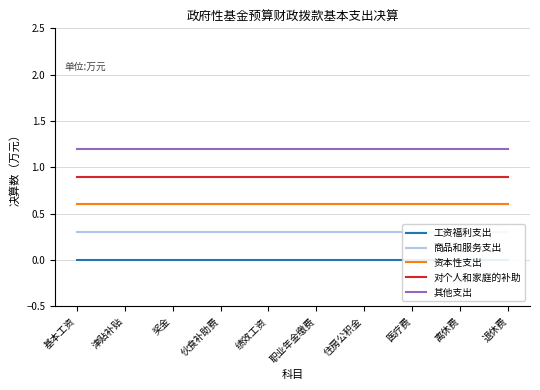

Which label corresponds to the smallest value in the chart?

基本工资